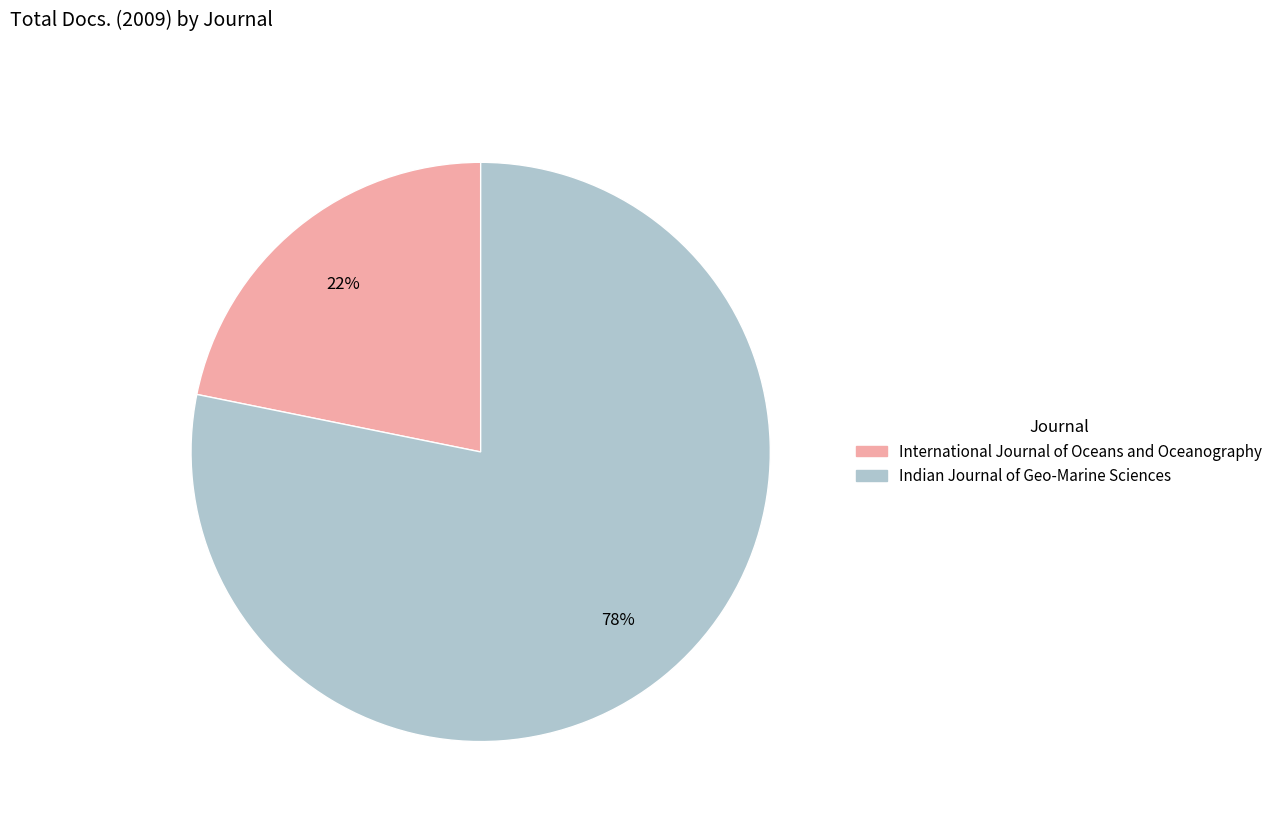

To the nearest percent, what is the difference between the Indian Journal of Geo-Marine Sciences and International Journal of Oceans and Oceanography slice percentages?

56%